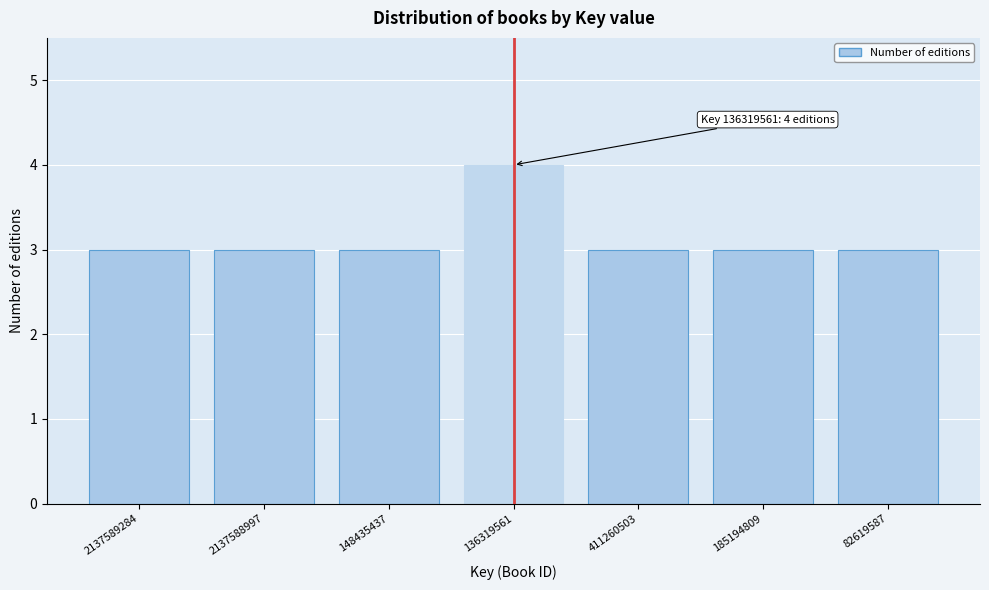

Reading left to right, what are all the values shown in this chart?

2137589284=3	2137588997=3	148435437=3	136319561=4	411260503=3	185194809=3	82619587=3